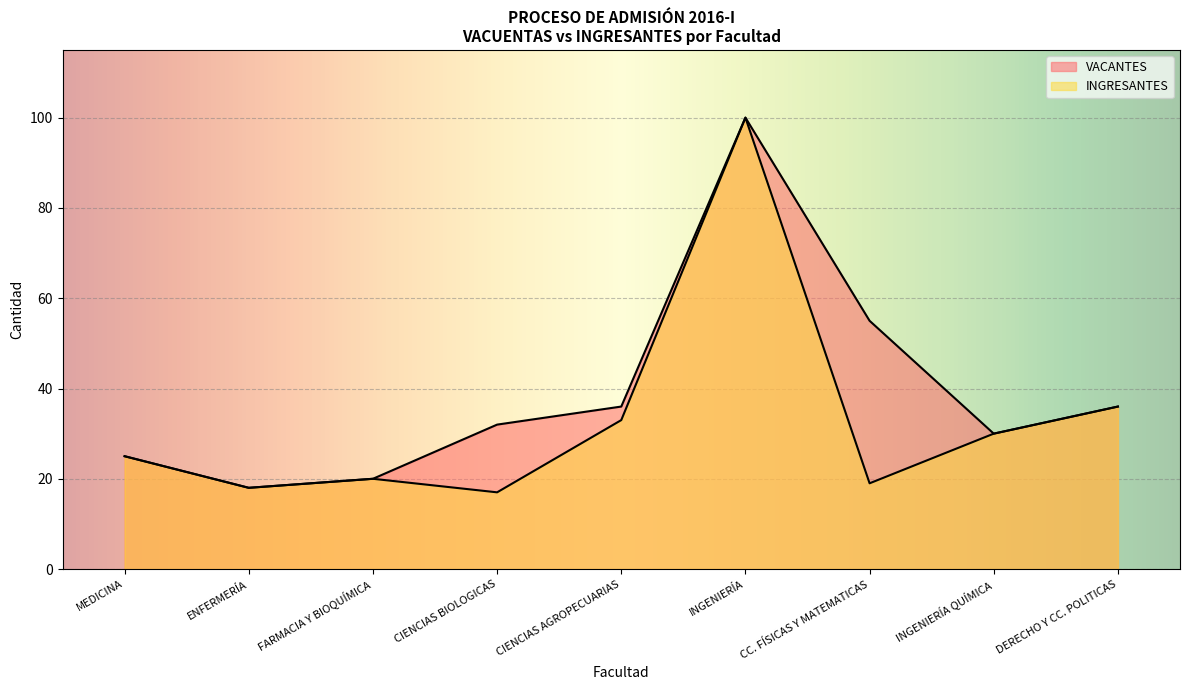

Reading left to right, extract all data points from this chart.

VACANTES: 25	18	20	32	36	100	55	30	36
INGRESANTES: 25	18	20	17	33	100	19	30	36